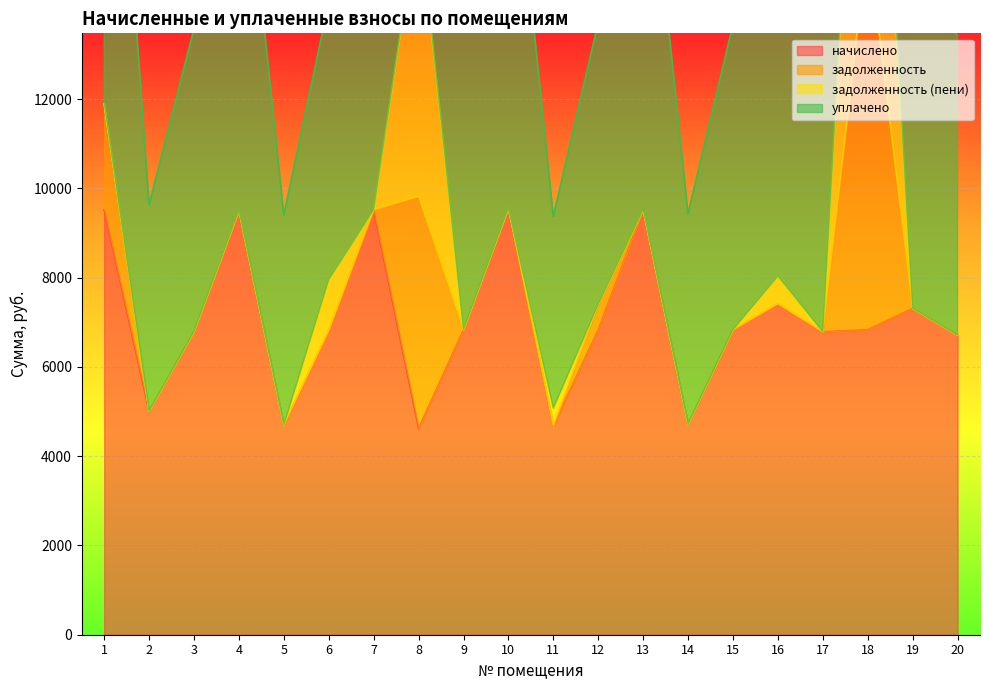

What is the total value across all series at 16?

14837.8